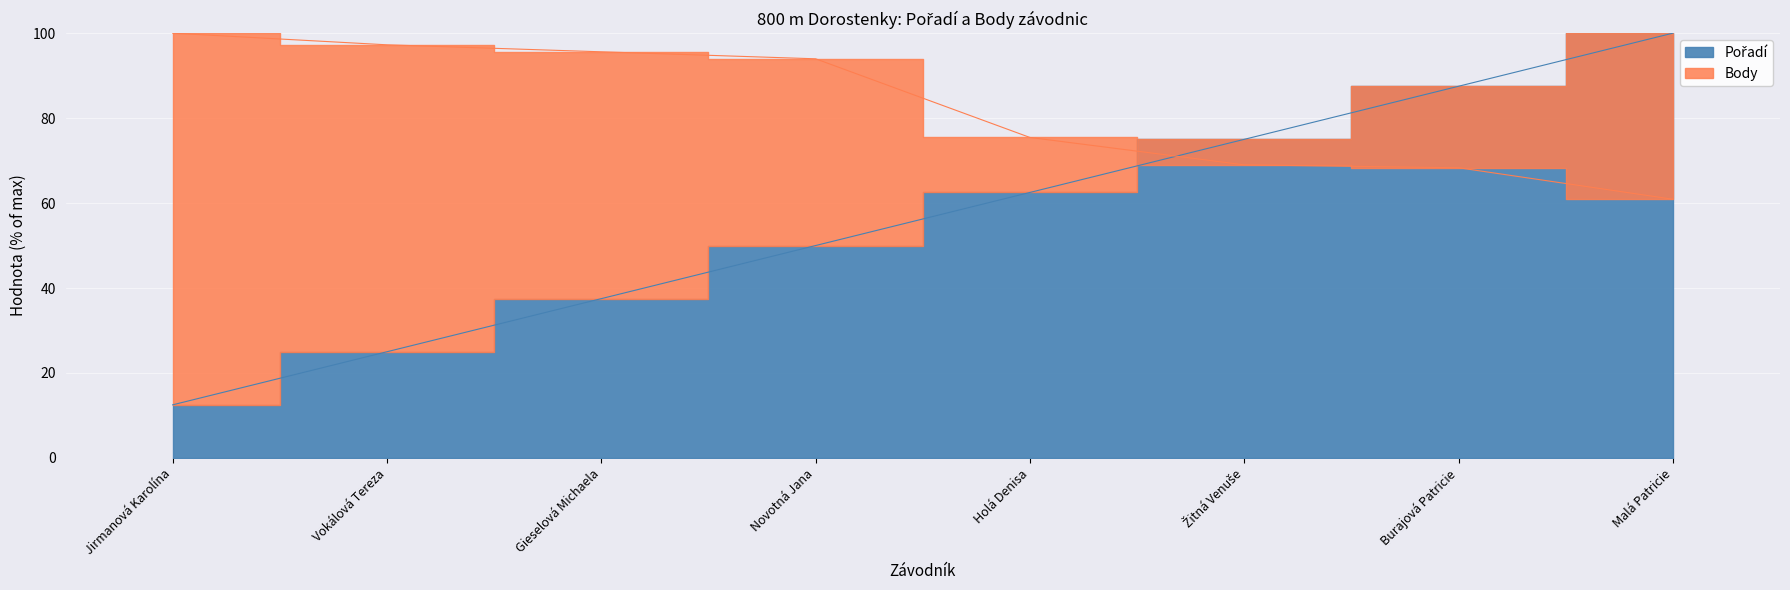

What position from the left is Vokálová Tereza?

2